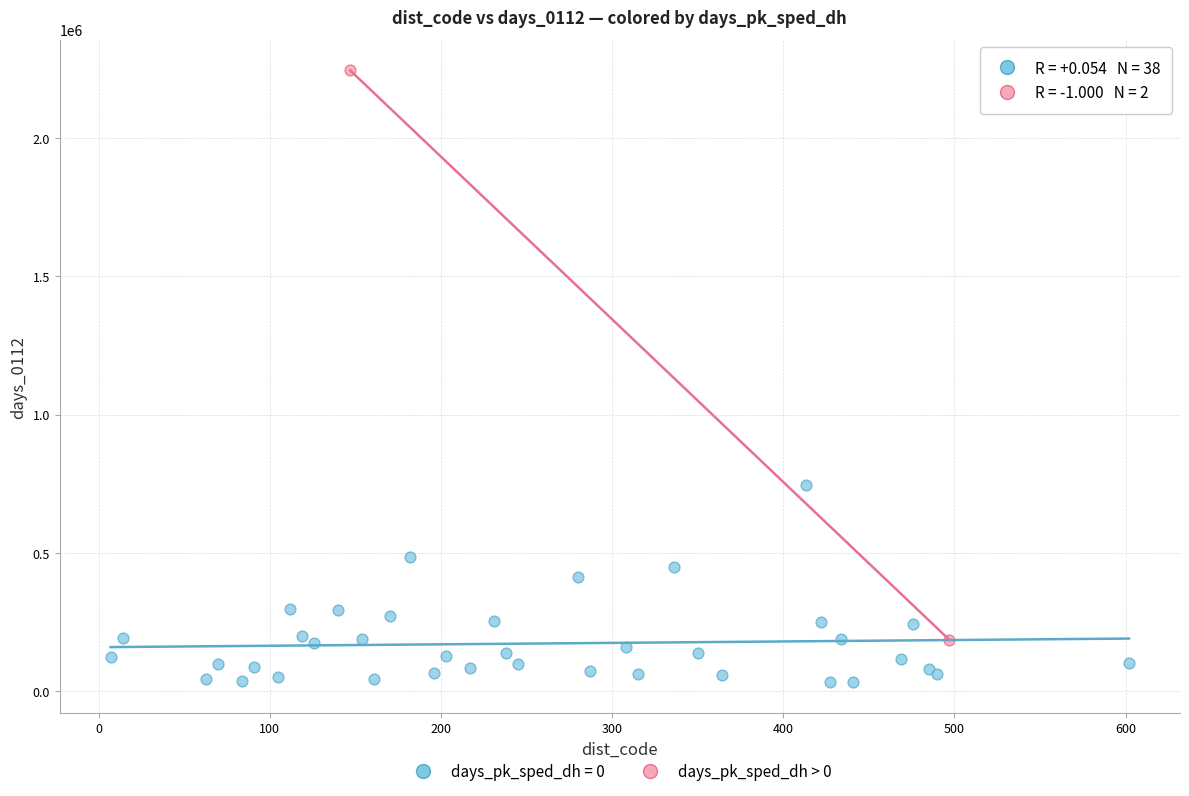

What are all the series names shown in the legend?

days_pk_sped_dh = 0, days_pk_sped_dh > 0